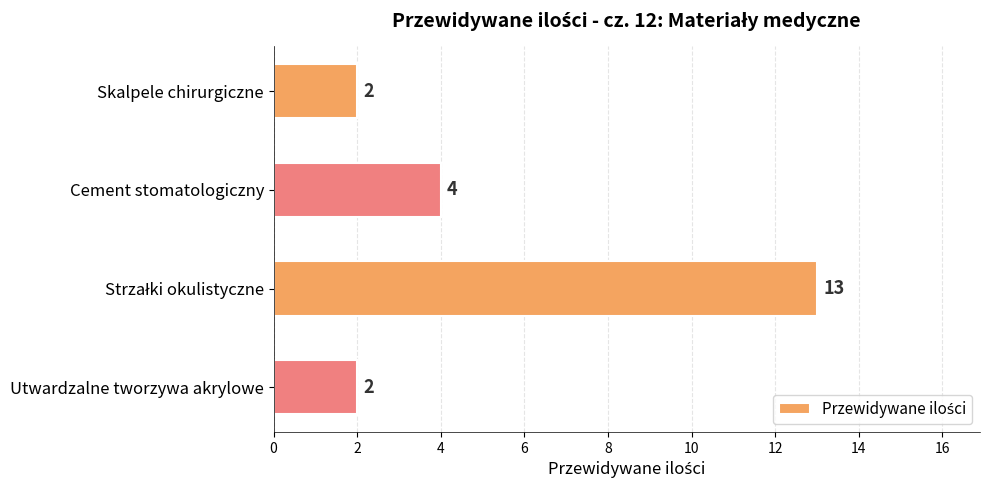

True or false: the data shows 4 at Utwardzalne tworzywa akrylowe.

False